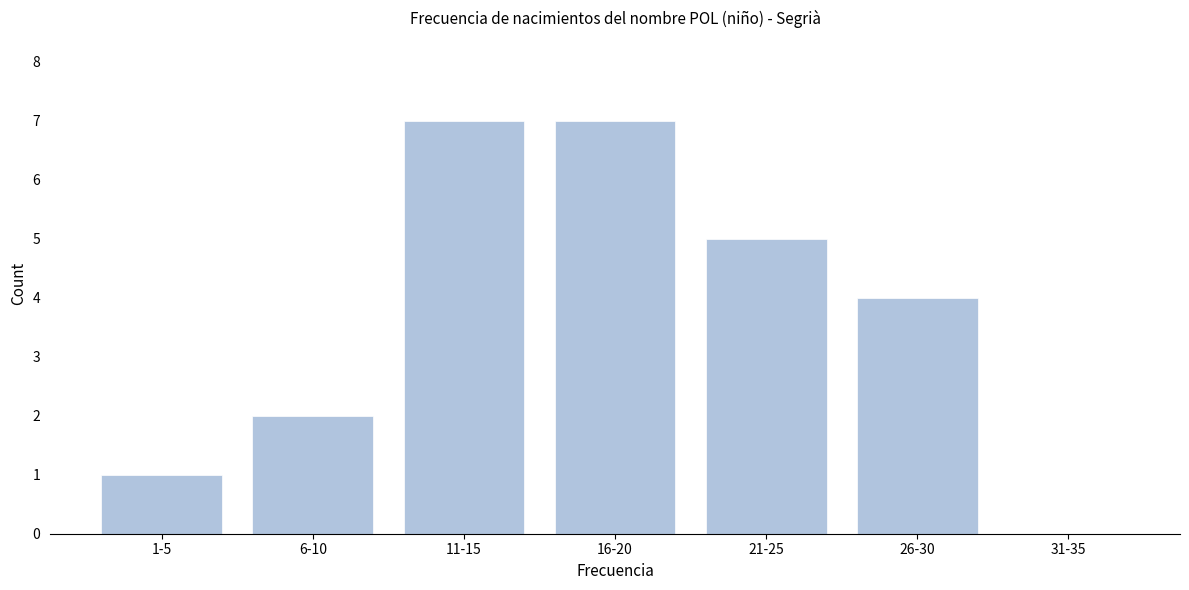

Reading left to right, list all the values displayed in this chart.

1-5=1	6-10=2	11-15=7	16-20=7	21-25=5	26-30=4	31-35=0